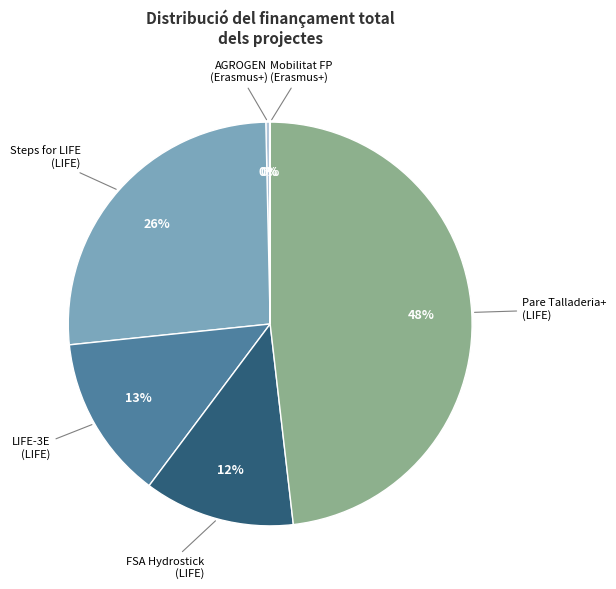

Is there any slice that represents more than half of the pie?

No